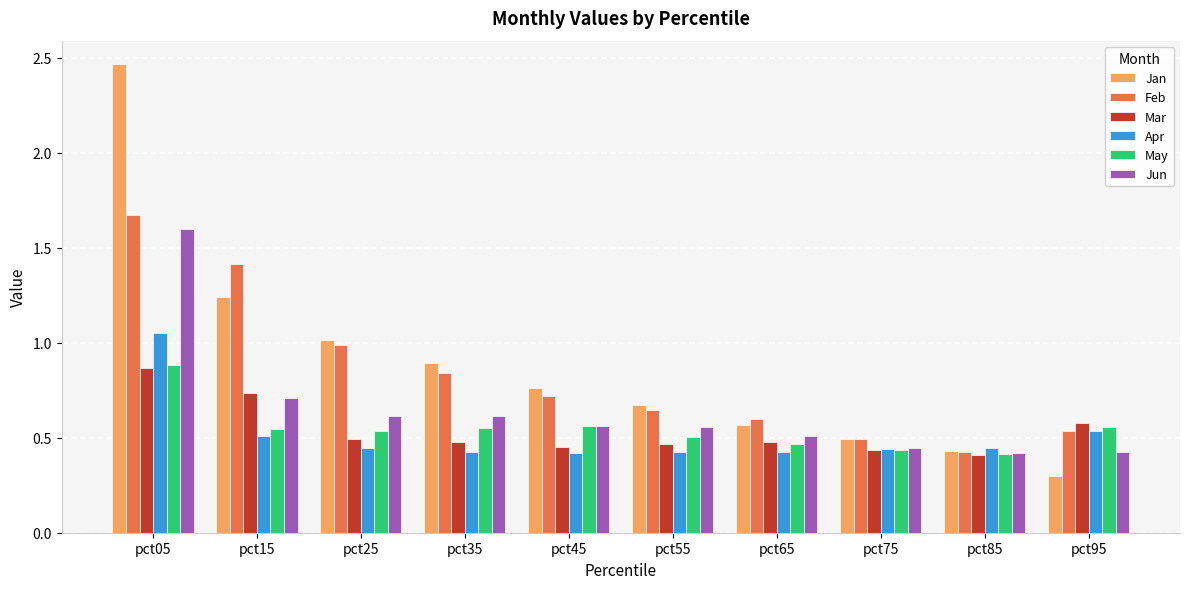

The May series shows 0.1 at pct85. True or false?

False